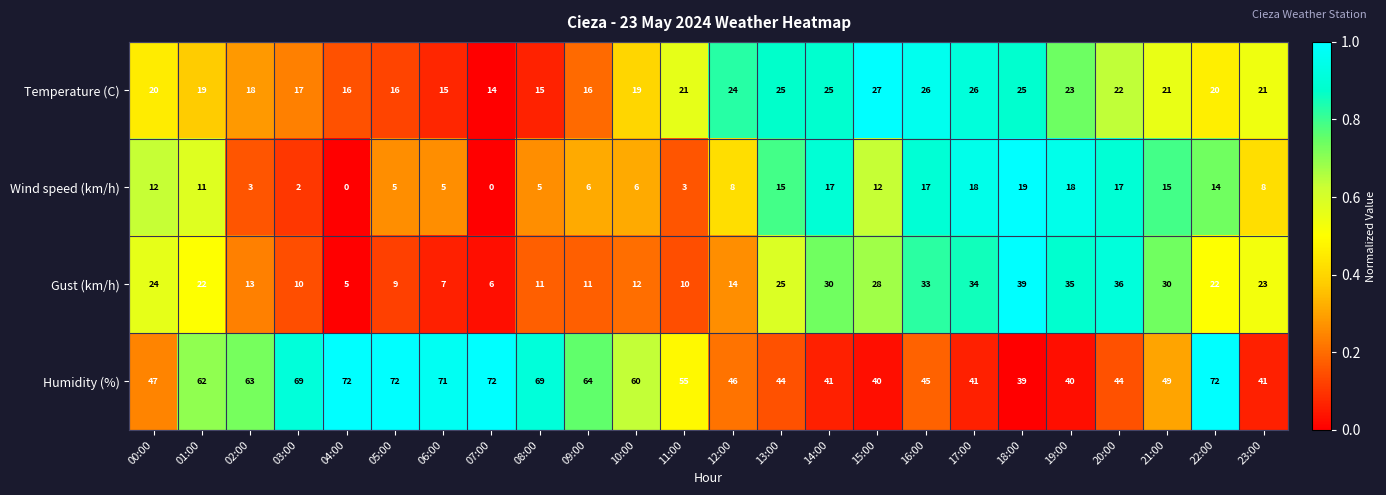

At how many categories does at least one series exceed 0?

24